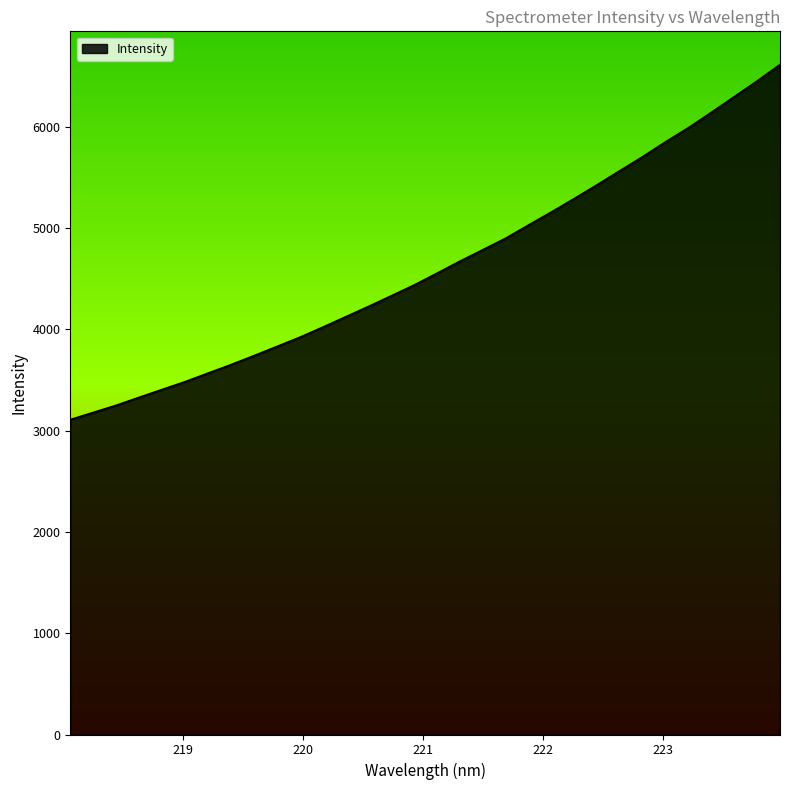

What is the difference between the maximum and minimum values?

3503.8